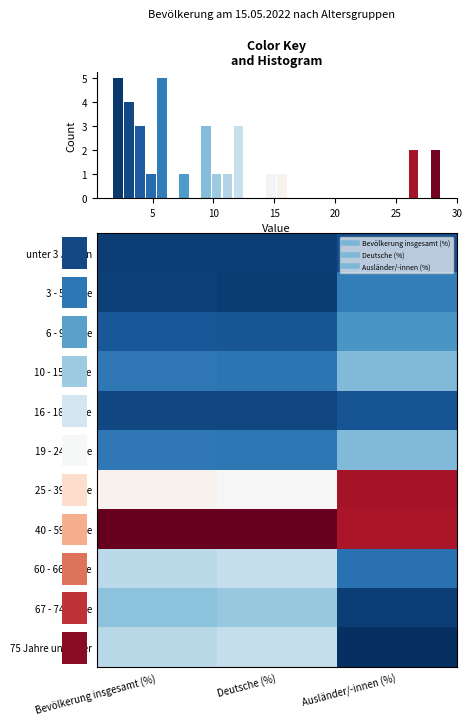

At Deutsche (%), list the series in order from largest to smallest.

40 - 59 Jahre, 25 - 39 Jahre, 60 - 66 Jahre, 75 Jahre und älter, 67 - 74 Jahre, 19 - 24 Jahre, 10 - 15 Jahre, 6 - 9 Jahre, 16 - 18 Jahre, unter 3 Jahren, 3 - 5 Jahre